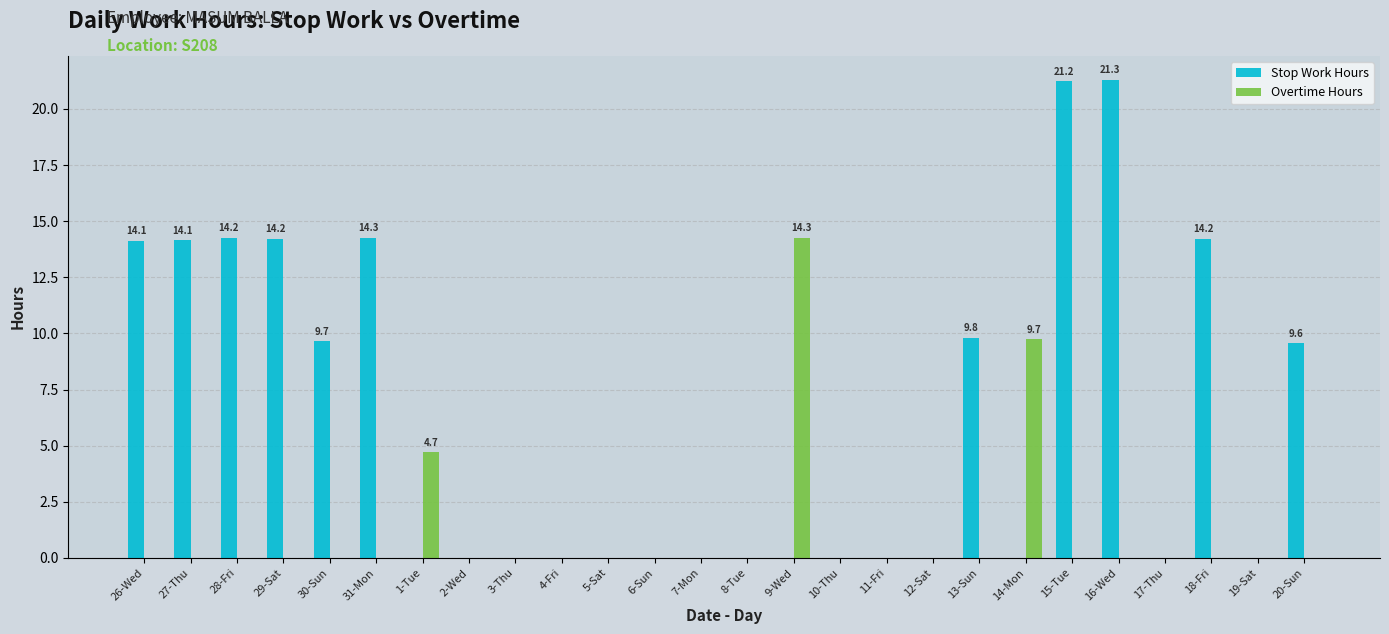

Does the chart contain stacked bars?

No